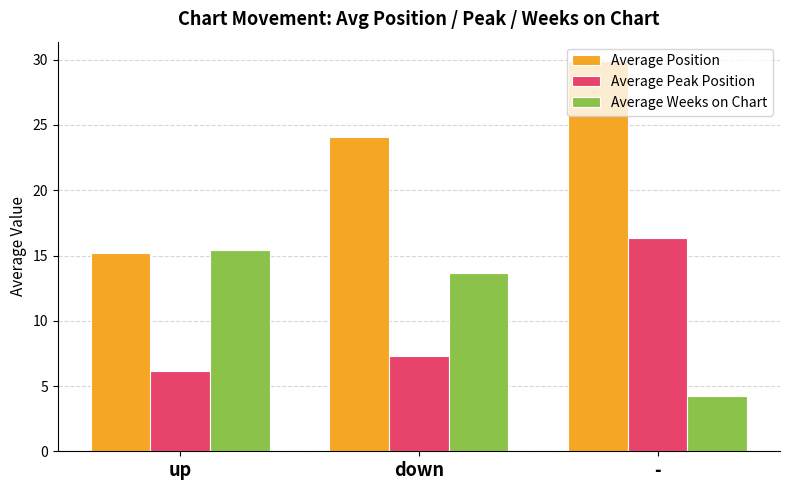

Which series changed the most between up and -?

Average Position